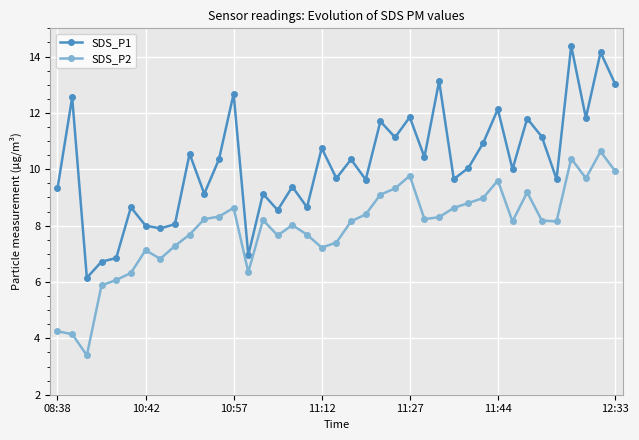

How many data points does each series have?

39